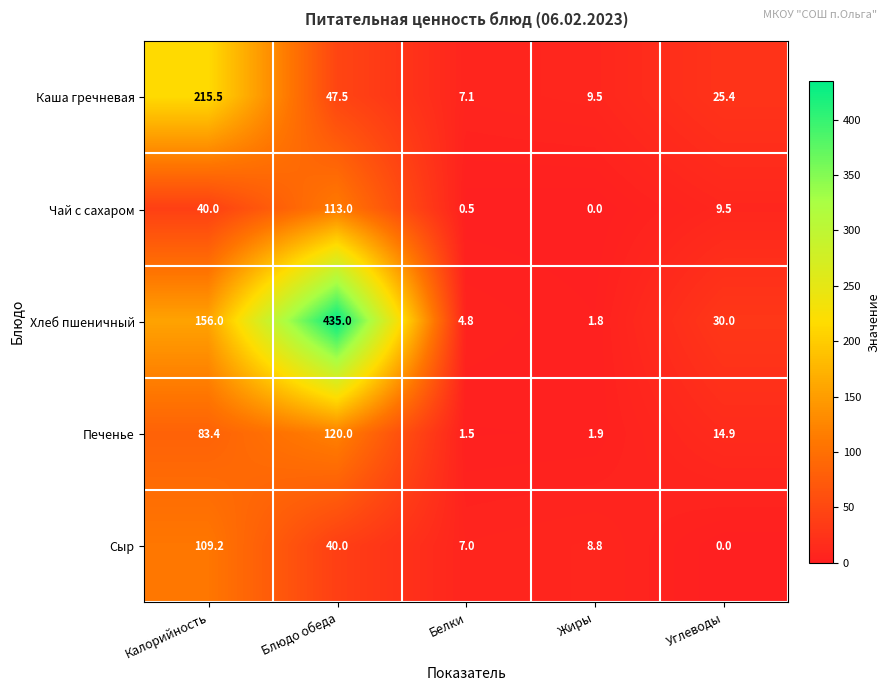

What is the sum of the Хлеб пшеничный values at Калорийность and Углеводы?

186.0